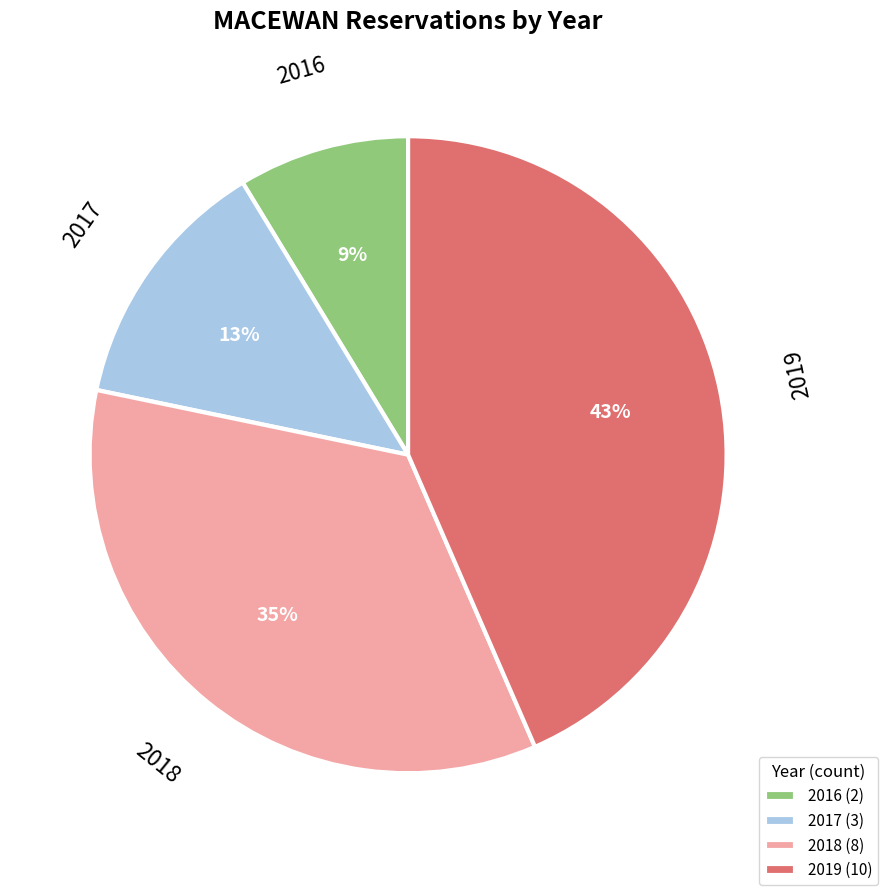

Count the number of slices in the pie.

4